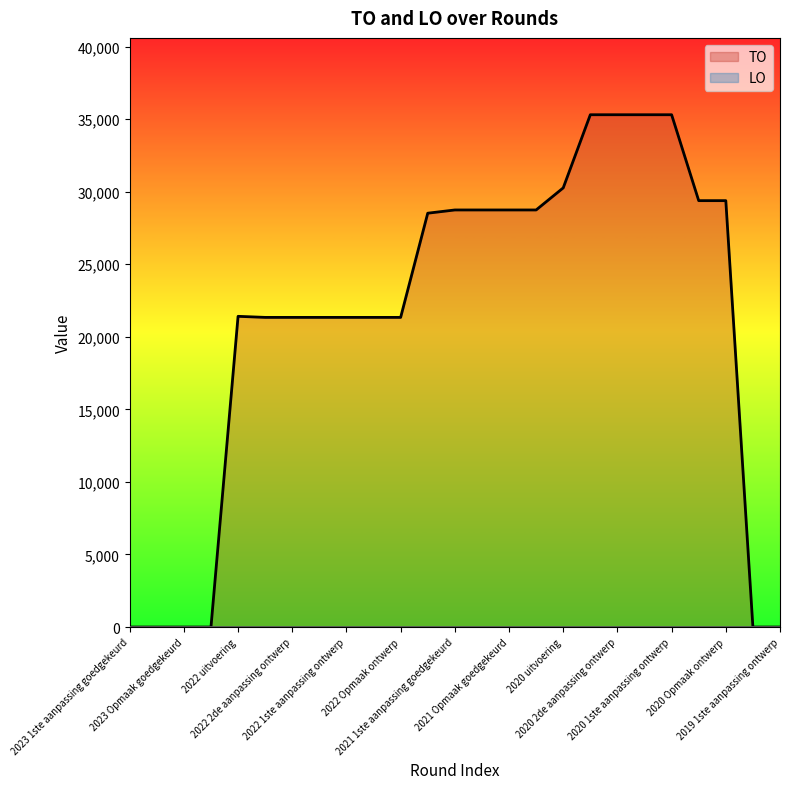

What is the value of the 18th point from the left?

35302